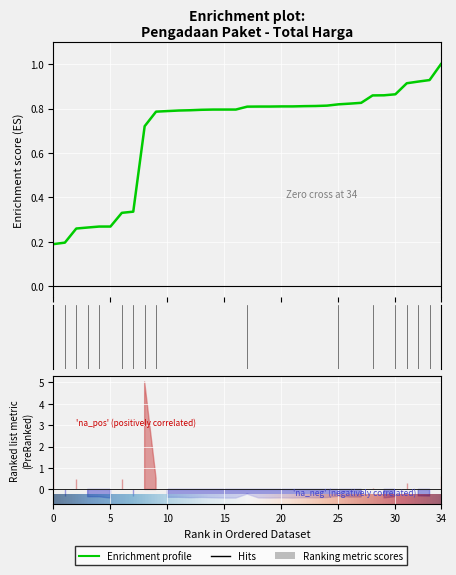

Is it true that the value at 13 is 0.2?

False